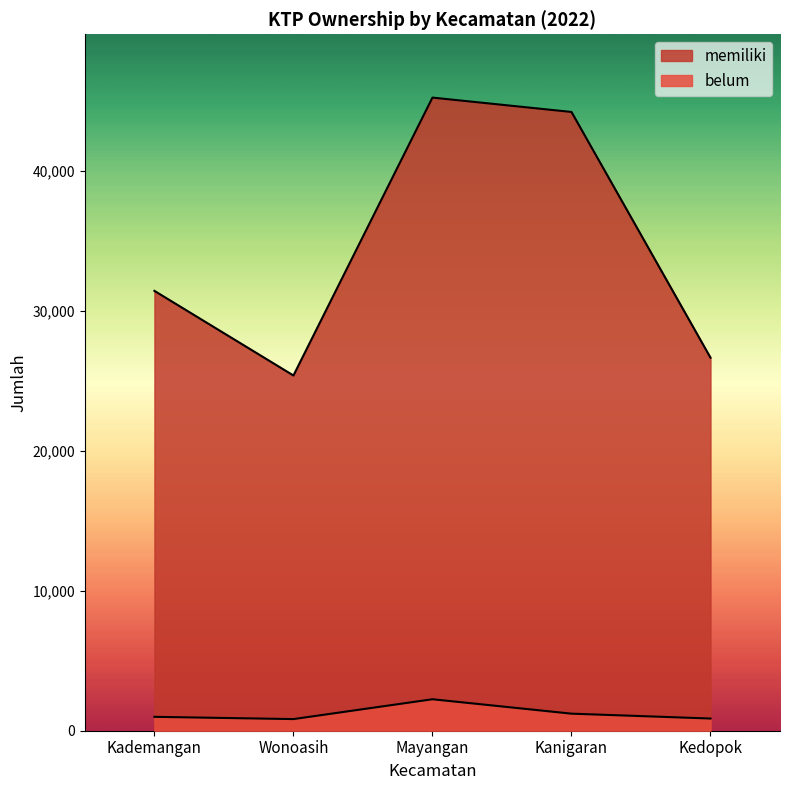

How many interior local peaks does the belum series have?

1